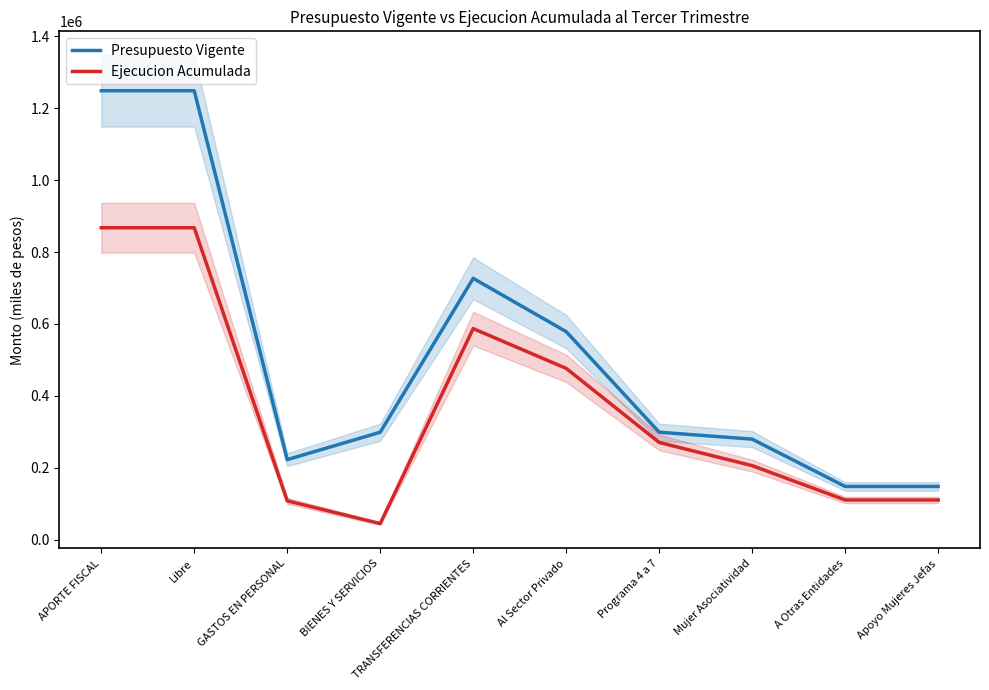

Rank the categories by Ejecucion Acumulada value from highest to lowest.

APORTE FISCAL, Libre, TRANSFERENCIAS CORRIENTES, Al Sector Privado, Programa 4 a 7, Mujer Asociatividad, A Otras Entidades, Apoyo Mujeres Jefas, GASTOS EN PERSONAL, BIENES Y SERVICIOS